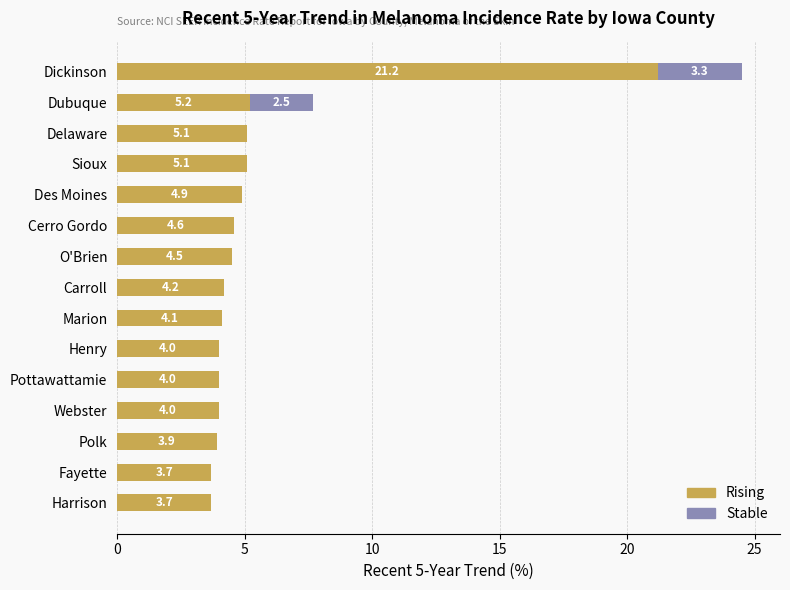

What is the total value across all series at Cerro Gordo?

4.6